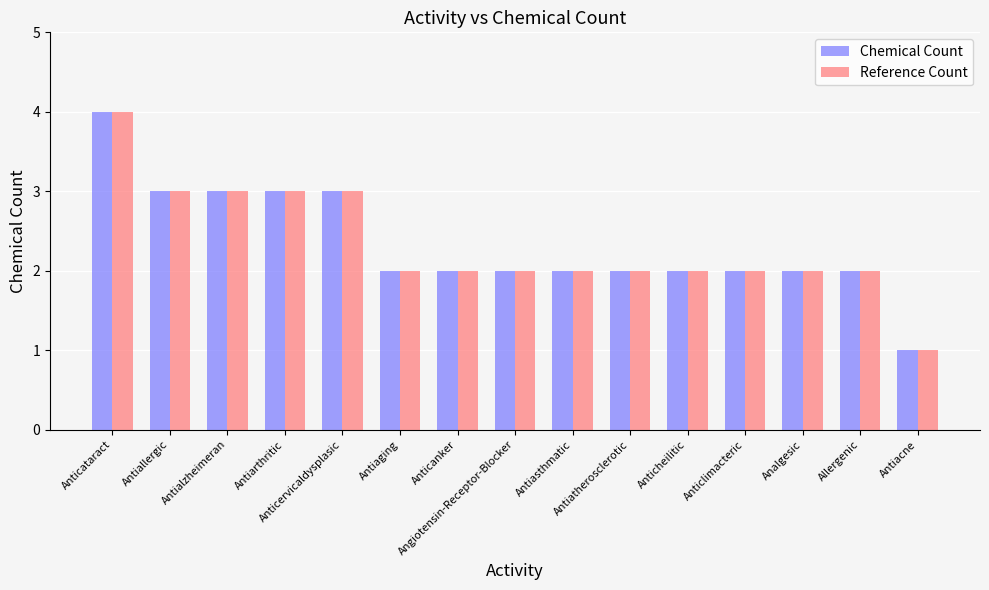

Read the Chemical Count value at Antiarthritic.

3